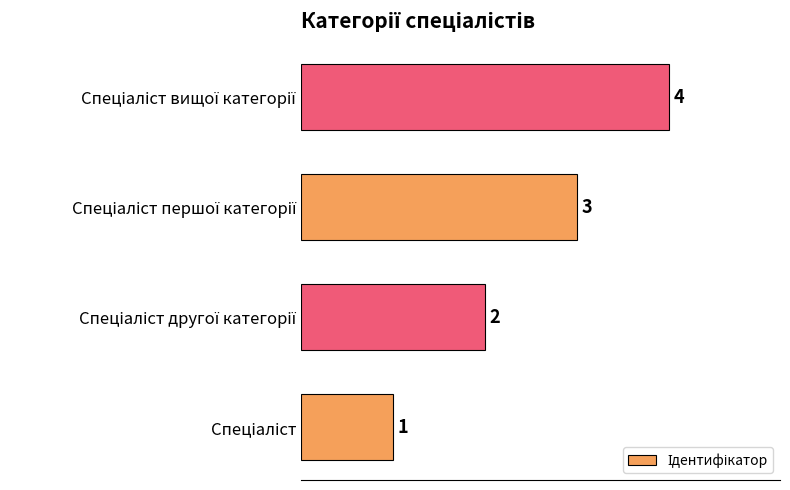

How many values are between 2 and 4?

3